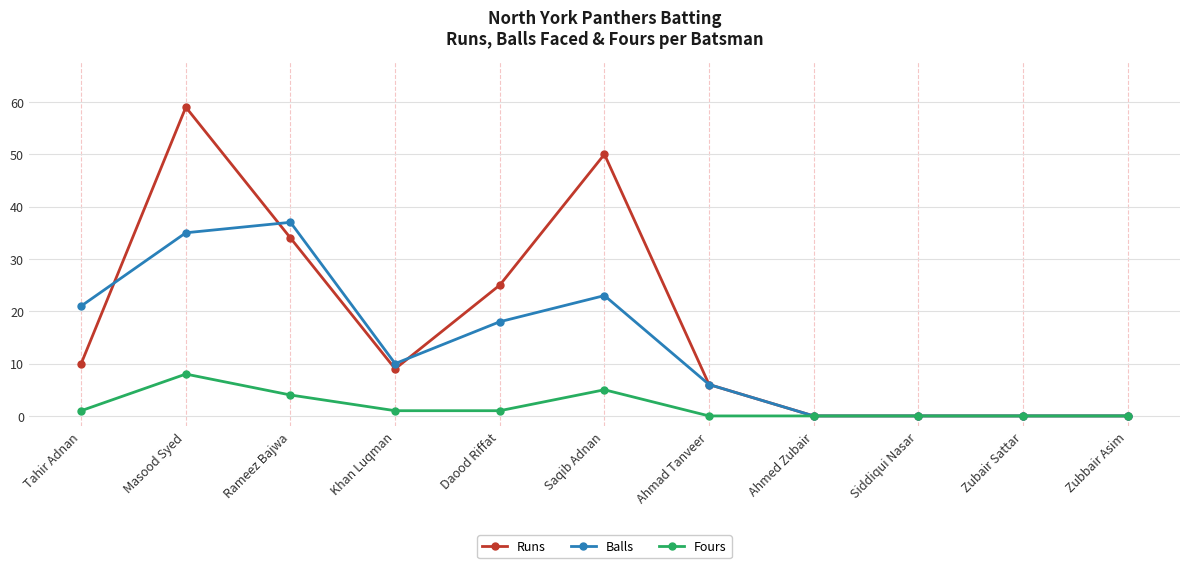

What are all the series names shown in the legend?

Runs, Balls, Fours